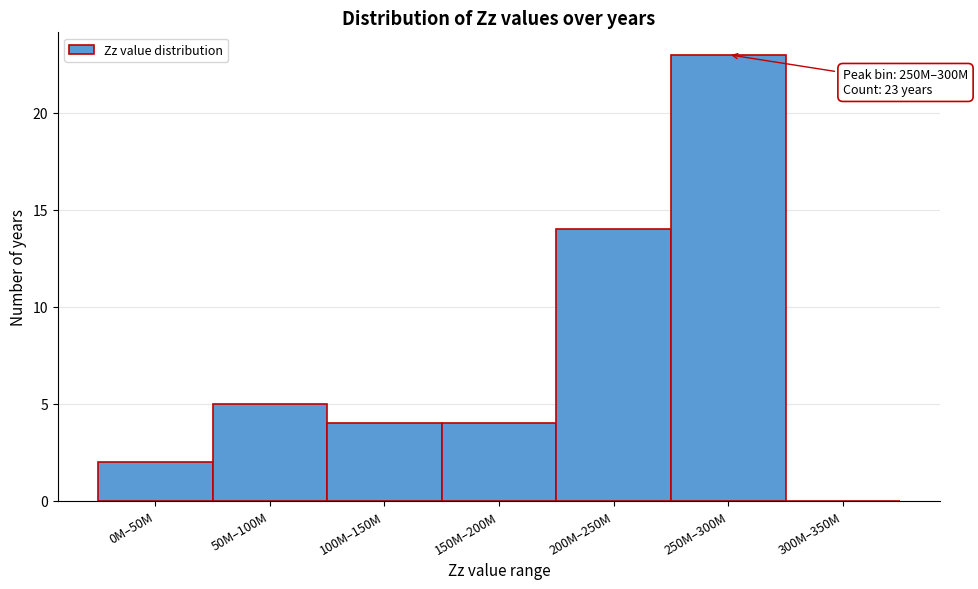

Reading right to left, extract all data points from this chart.

300M–350M=0	250M–300M=23	200M–250M=14	150M–200M=4	100M–150M=4	50M–100M=5	0M–50M=2